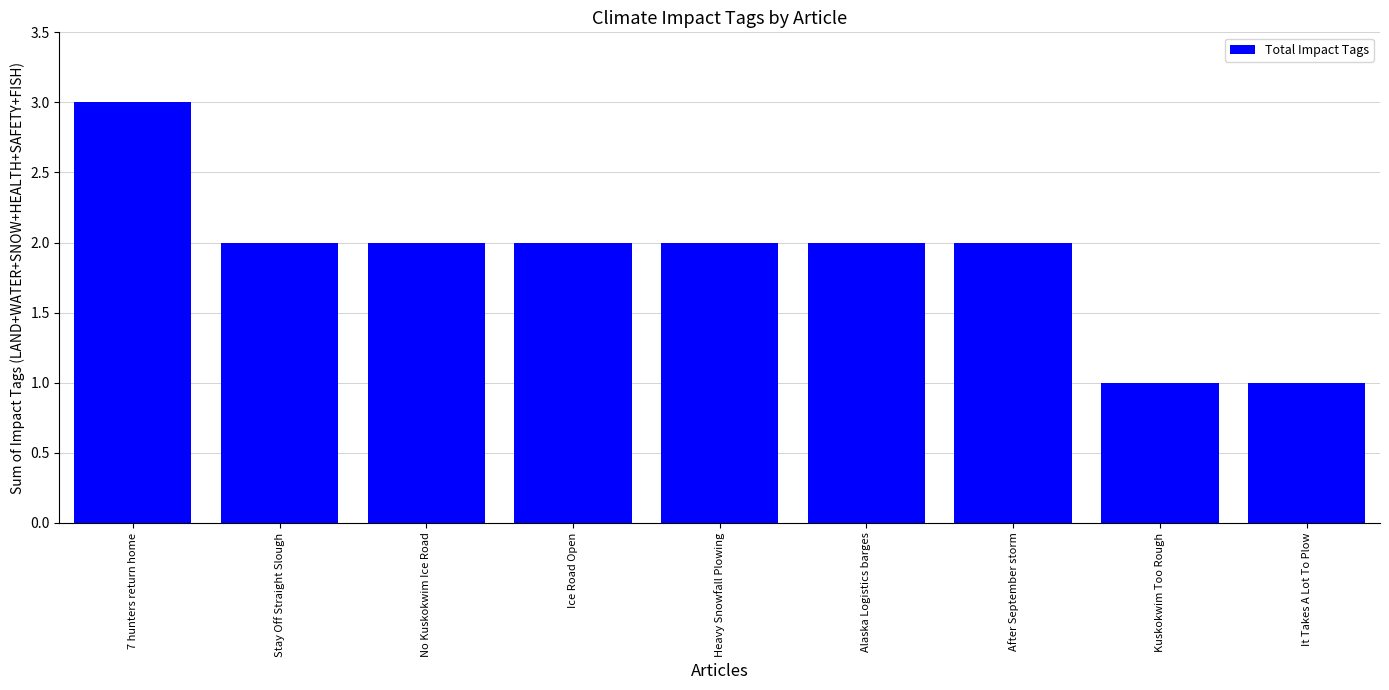

What is the difference between the second highest and second lowest values?

1